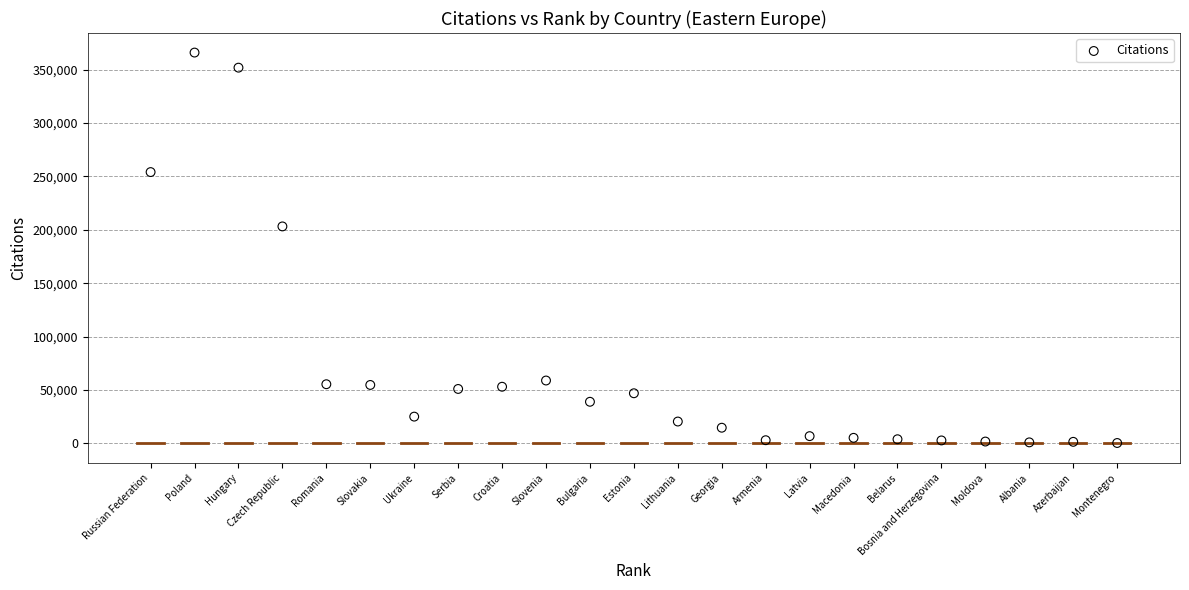

What is the range of Y values (max minus min)?

365478